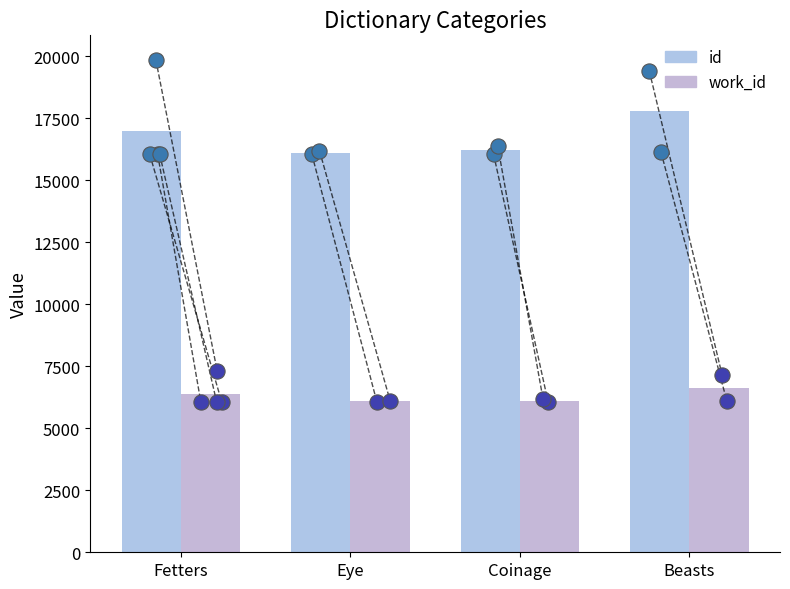

Which series has the largest total across all categories?

id